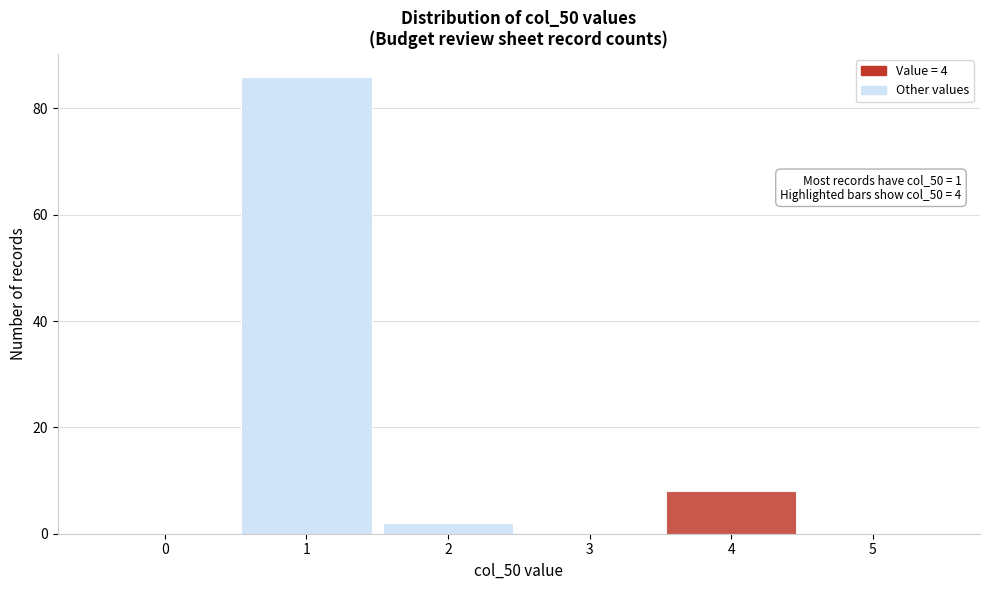

Reading left to right, what are all the values shown in this chart?

0=0	1=86	2=2	3=0	4=8	5=0